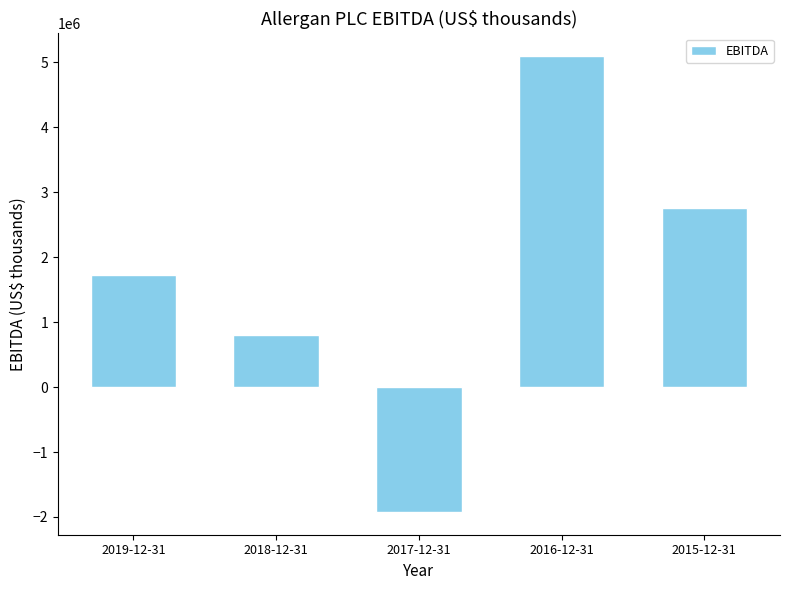

Are the bars horizontal?

No